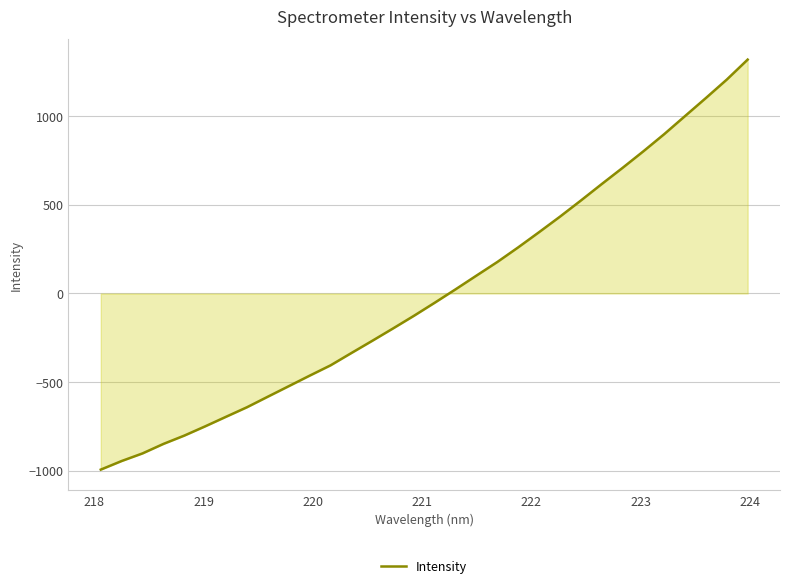

Reading right to left, extract all data points from this chart.

1318.3	1205.9	1102.1	1000.5	898.5	801.7	708.1	616.9	524.0	433.3	346.0	260.5	178.0	101.3	24.1	-51.5	-125.5	-196.7	-266.7	-335.6	-405.1	-463.2	-522.4	-581.5	-641.1	-694.7	-748.6	-800.8	-847.7	-901.2	-944.2	-992.6